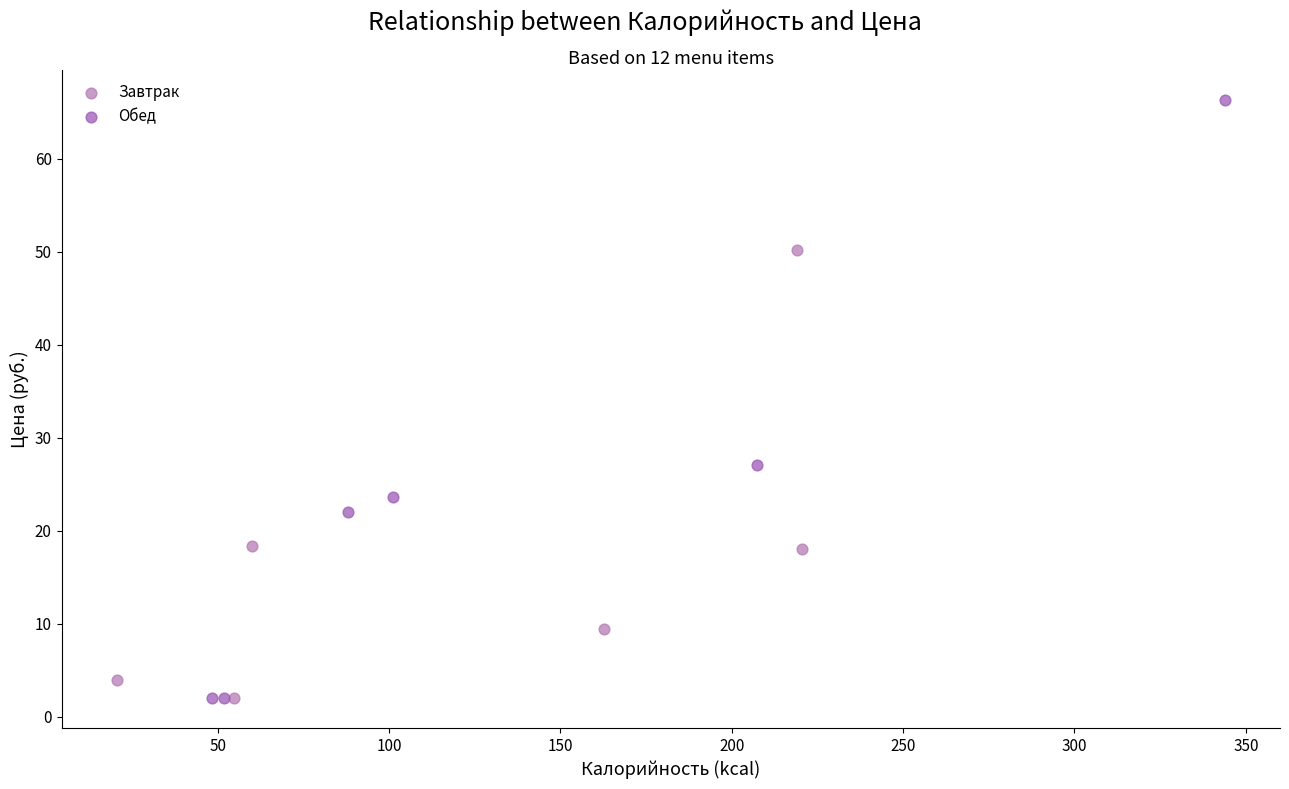

Which series contains the highest Y value?

Обед